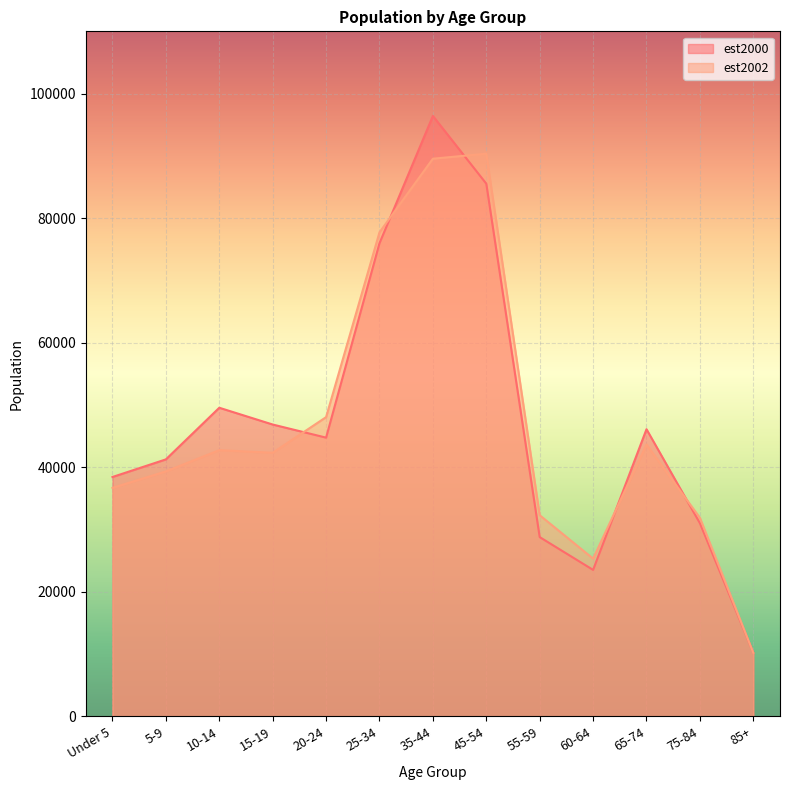

How many lines are shown in the chart?

2